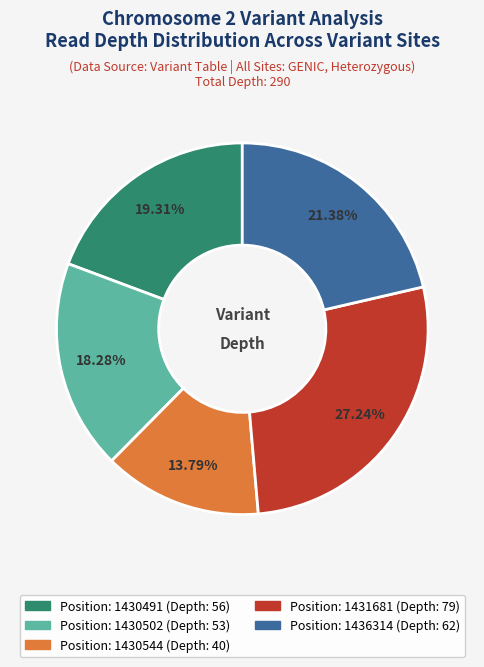

Is there any slice that represents more than half of the pie?

No